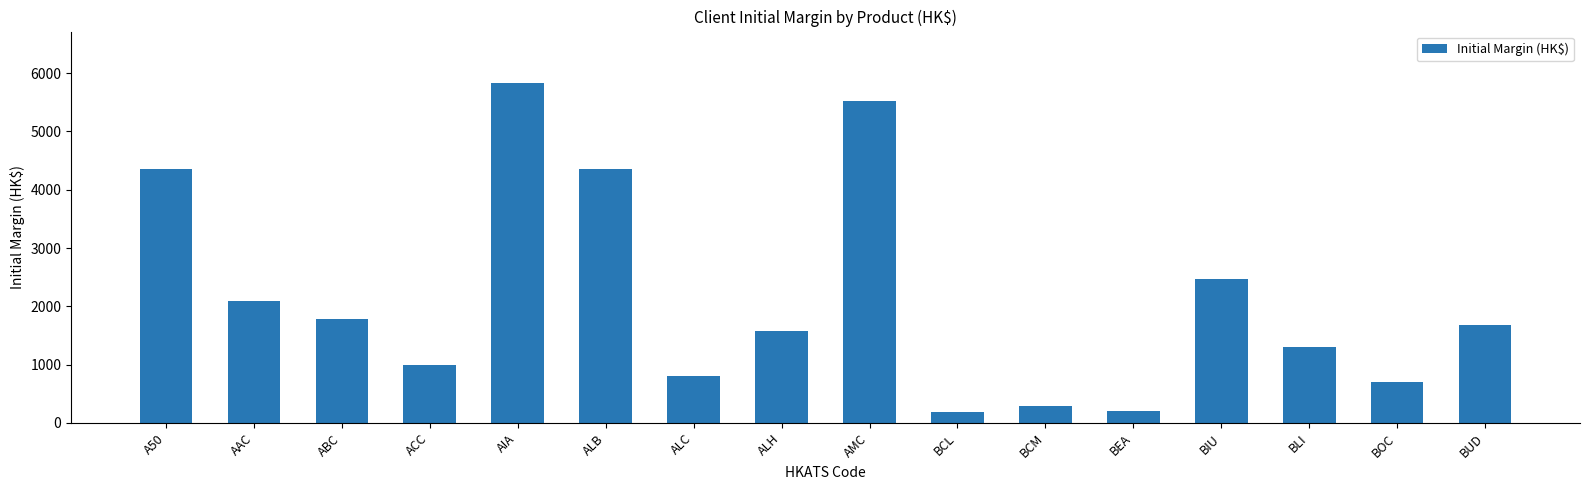

Approximately how many times larger is the value at ALH compared to BUD?

0.9